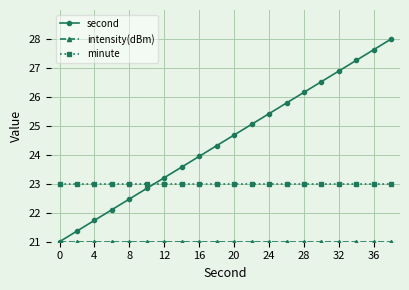

What is the maximum value for second?

28.0